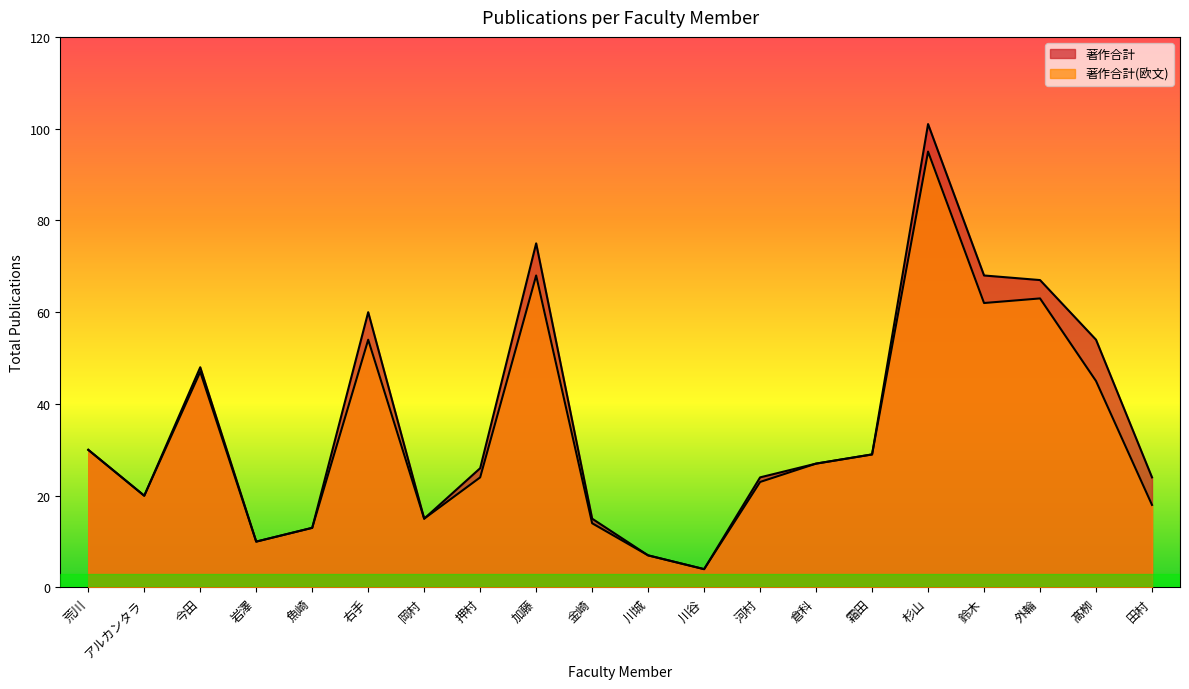

What is the label of the 8th point from the right?

河村